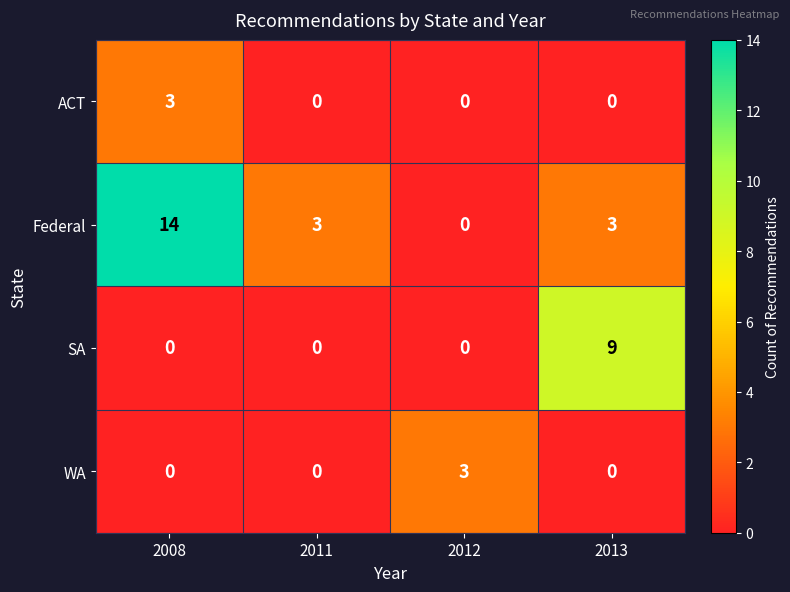

Which series changed the most between 2008 and 2011?

Federal